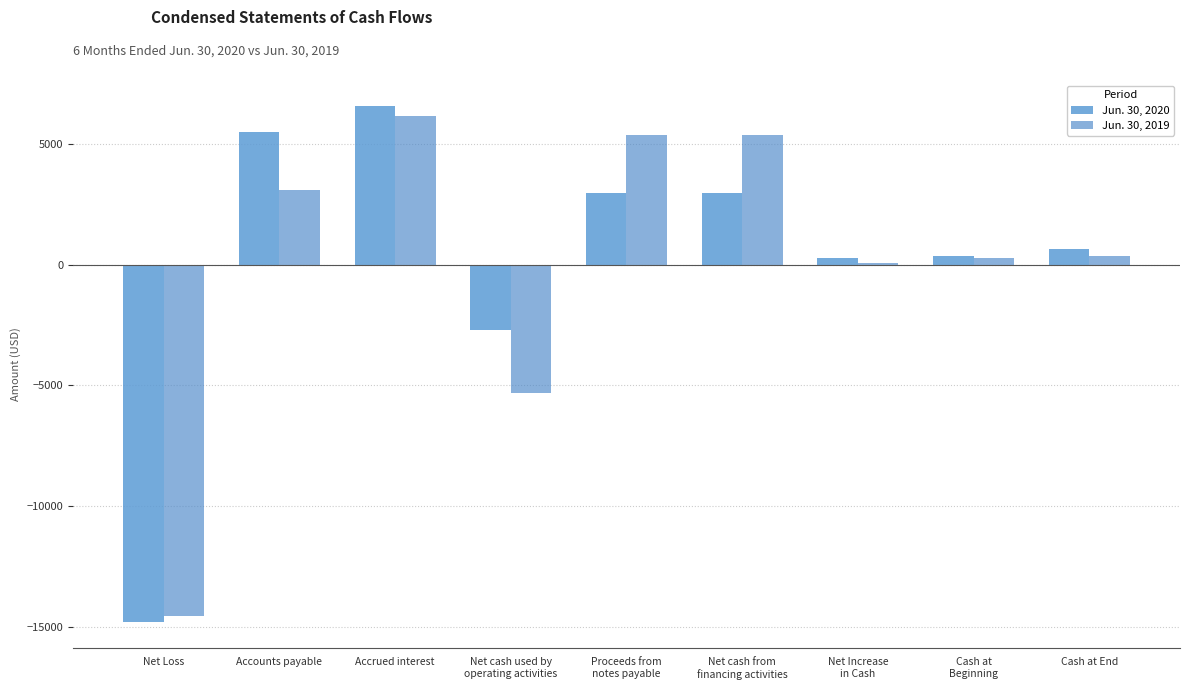

What is the sum of all Jun. 30, 2019 values?

948